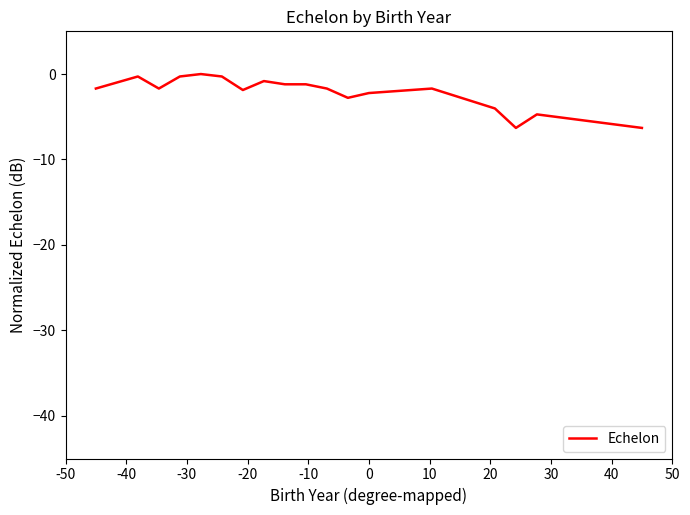

What is the minimum value shown in the chart?

-6.3